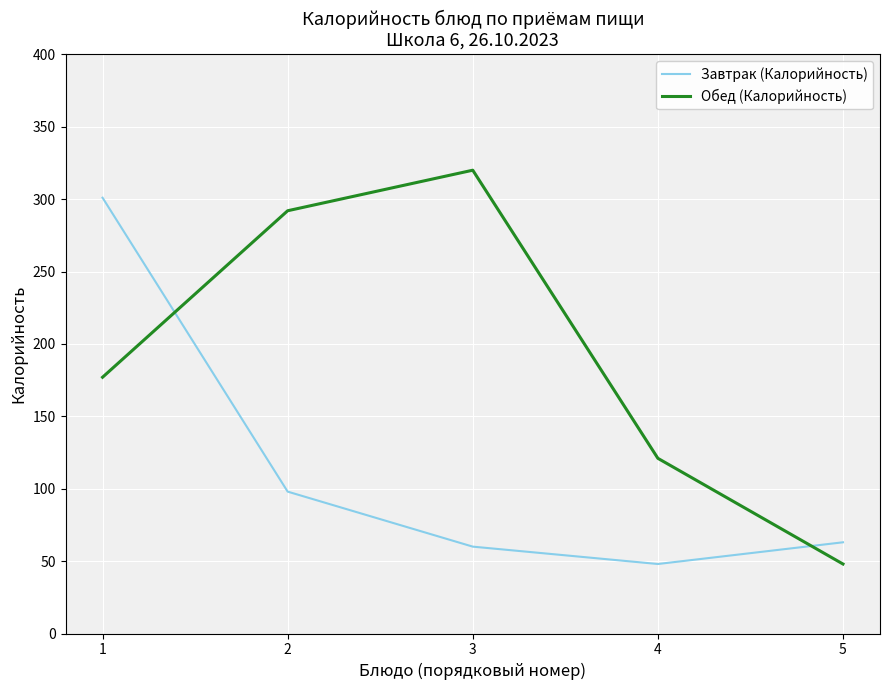

At which category is the sum across all series the highest?

1